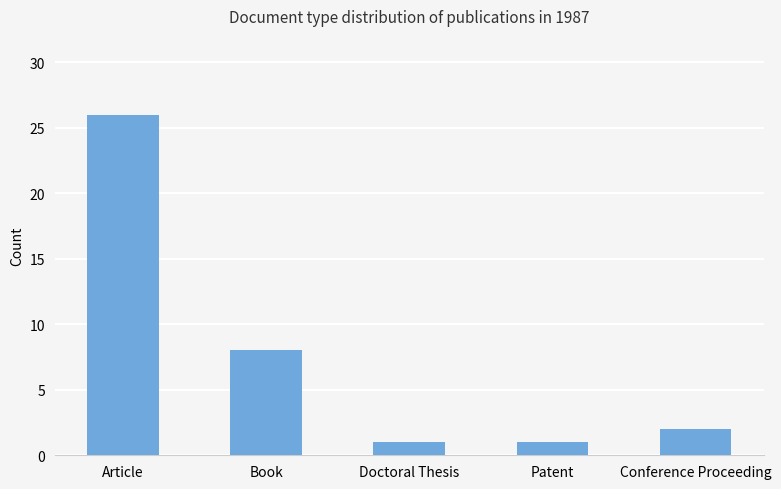

Reading left to right, what are all the values shown in this chart?

26	8	1	1	2